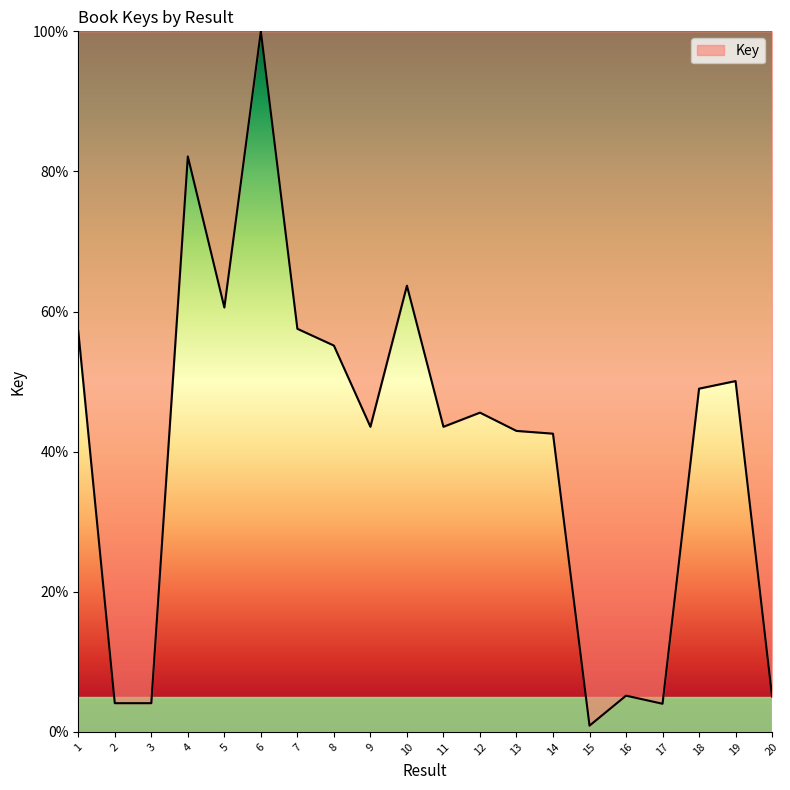

The value at 6 is 150.2. True or false?

False